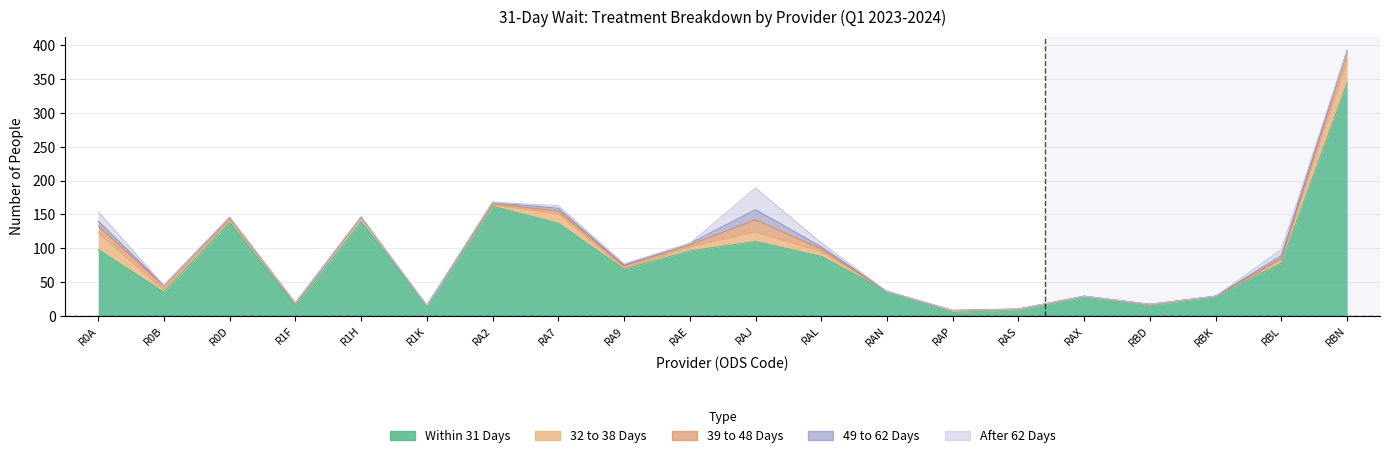

Rank the categories by 32 to 38 Days value from lowest to highest.

R1K, RAN, RAS, RBK, RA9, RAX, RBD, RA2, RAP, R0B, R1F, R0D, RBL, R1H, RAE, RAL, RA7, RAJ, R0A, RBN